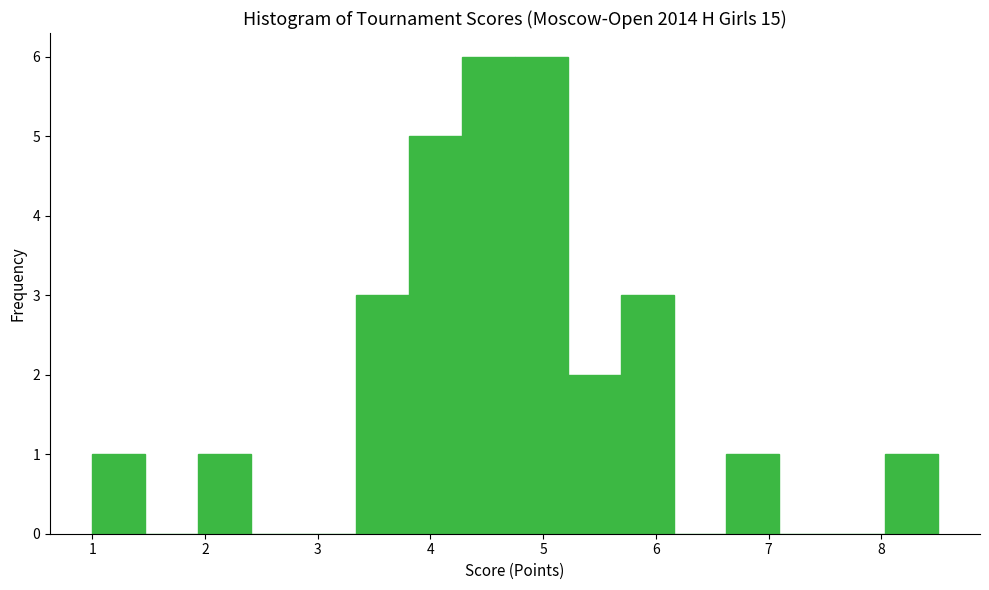

Reading left to right, list every bar in this chart as the range it spans on the x-axis followed by its height. Neither the bar edges nor the heights are printed on the chart, so give them approximately, as read against the axes.

1.0 to 1.5: 1
1.5 to 1.9: 0
1.9 to 2.4: 1
2.4 to 2.9: 0
2.9 to 3.3: 0
3.3 to 3.8: 3
3.8 to 4.3: 5
4.3 to 4.8: 6
4.8 to 5.2: 6
5.2 to 5.7: 2
5.7 to 6.2: 3
6.2 to 6.6: 0
6.6 to 7.1: 1
7.1 to 7.6: 0
7.6 to 8.0: 0
8.0 to 8.5: 1